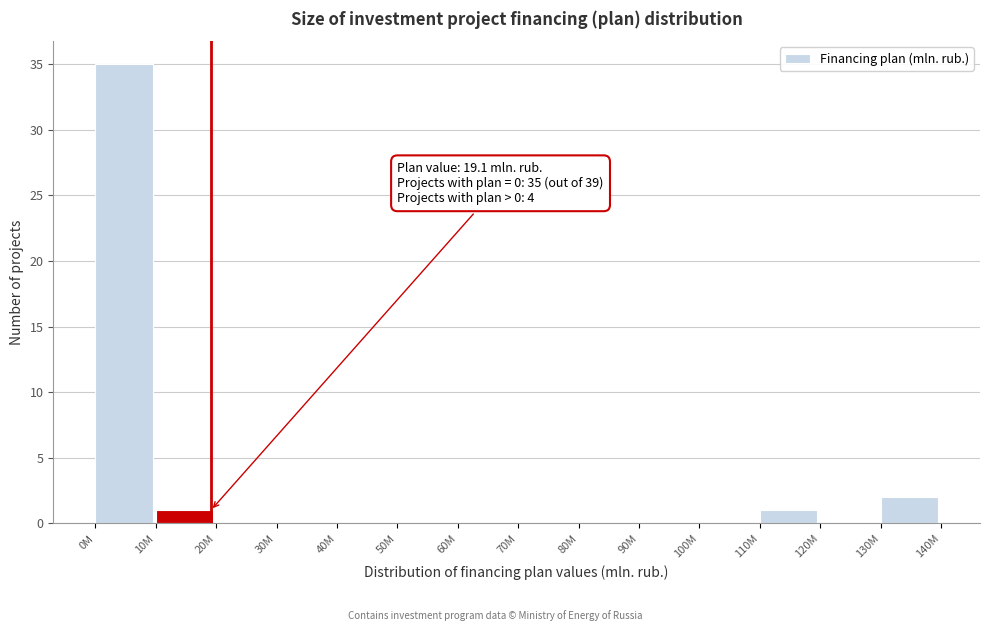

Reading left to right, list all the values displayed in this chart.

0M=35	10M=1	20M=0	30M=0	40M=0	50M=0	60M=0	70M=0	80M=0	90M=0	100M=0	110M=1	120M=0	130M=2